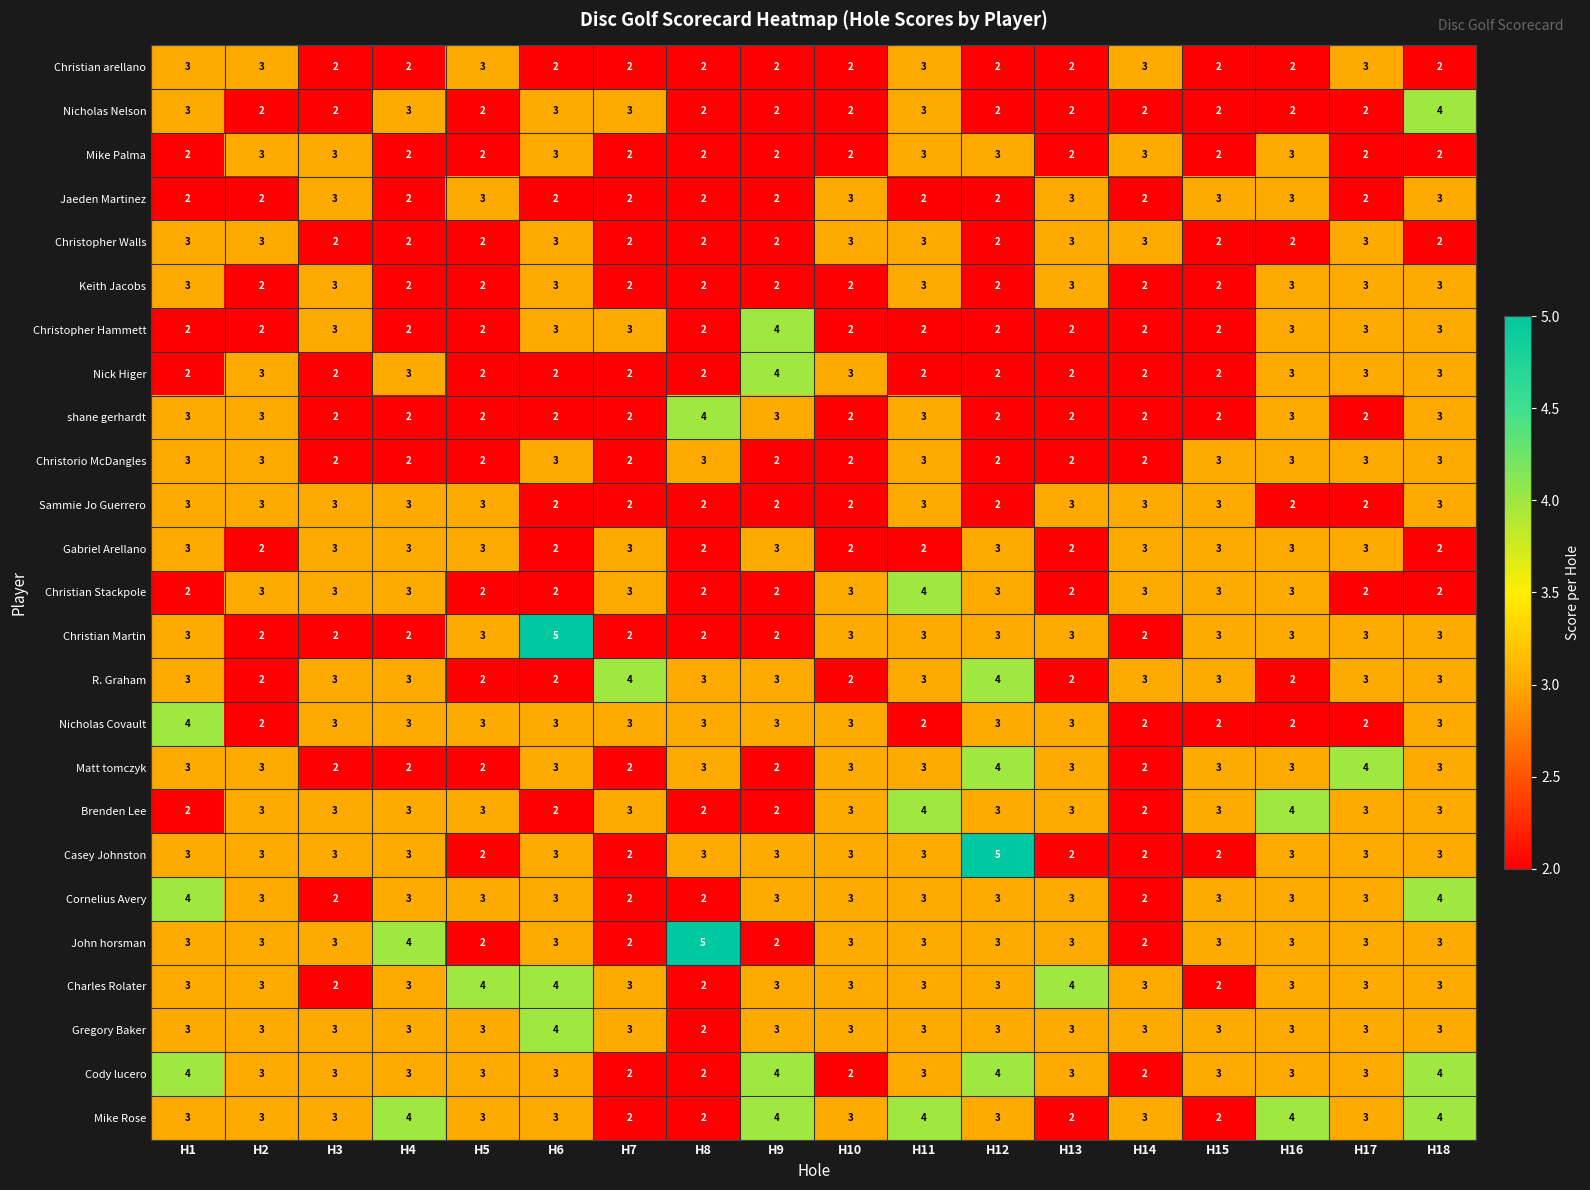

What is the maximum value for Charles Rolater?

4